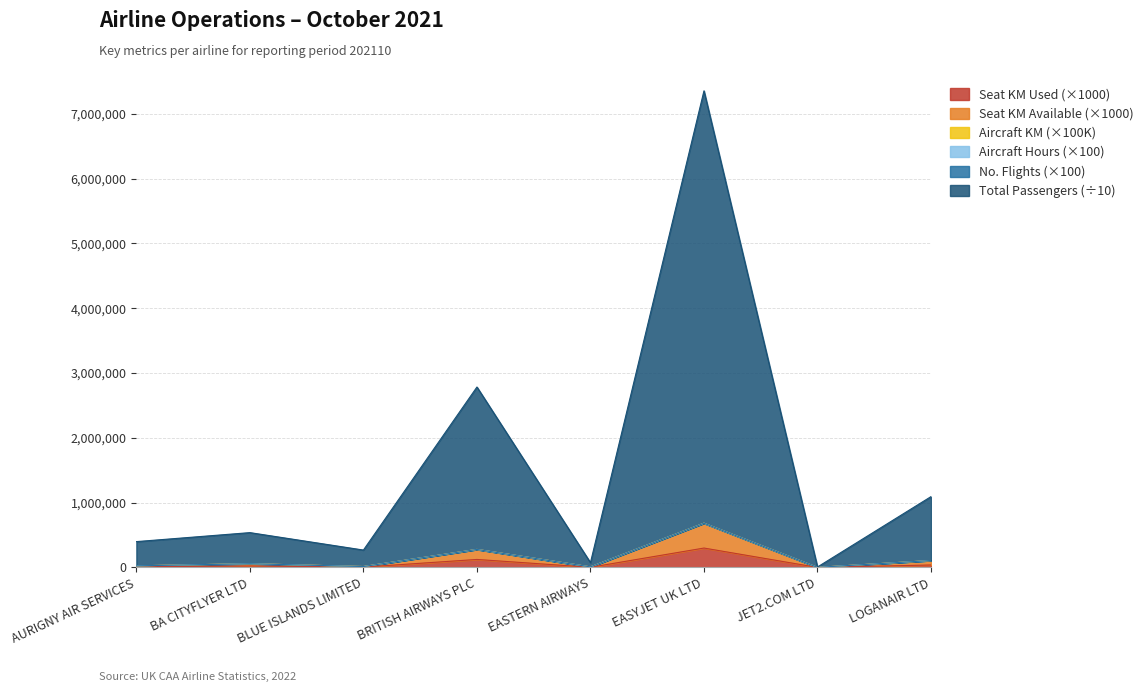

Which category has the highest value in the seat_km_available_x1000 series?

EASYJET UK LTD